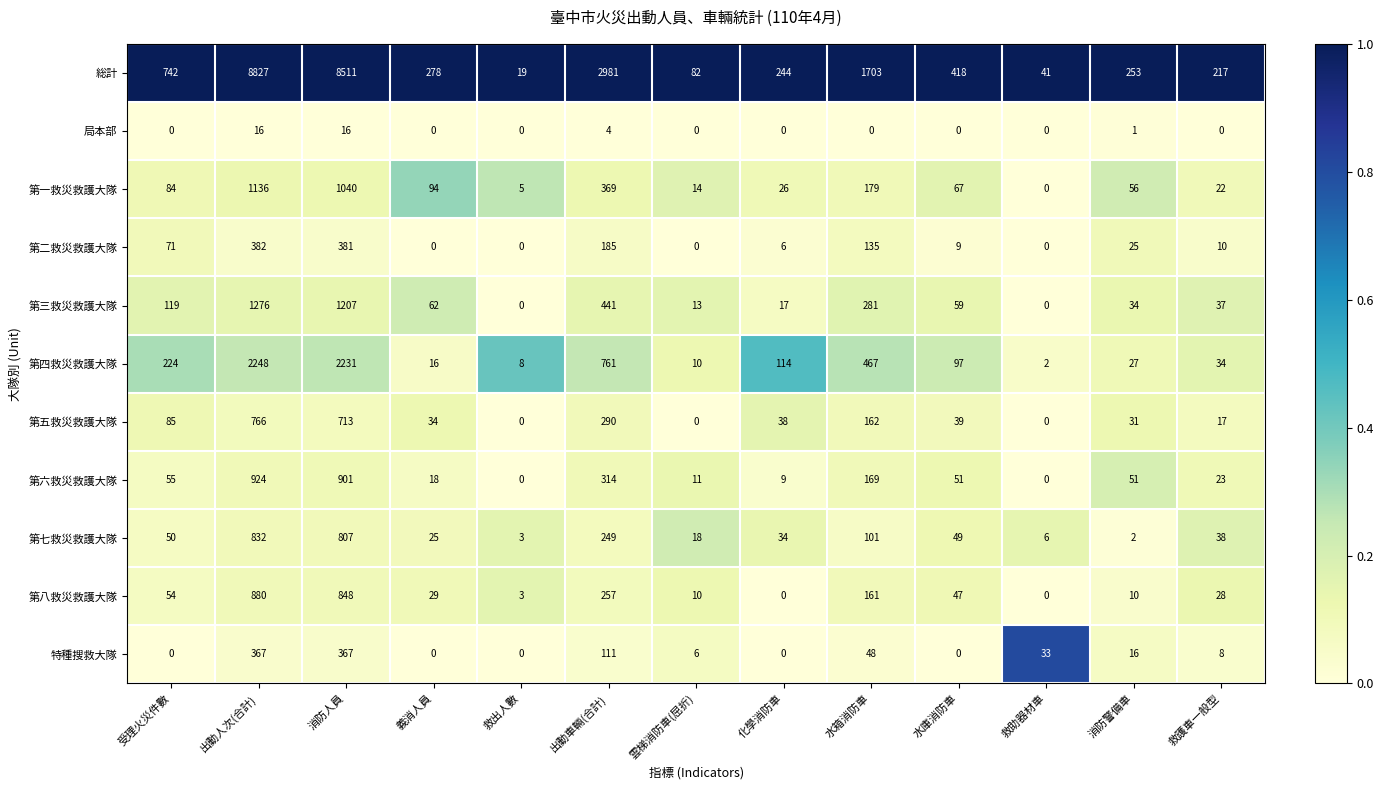

Is the value of 第七救災救護大隊 at 消防人員 greater than the value of 第二救災救護大隊 at 受理火災件數?

Yes